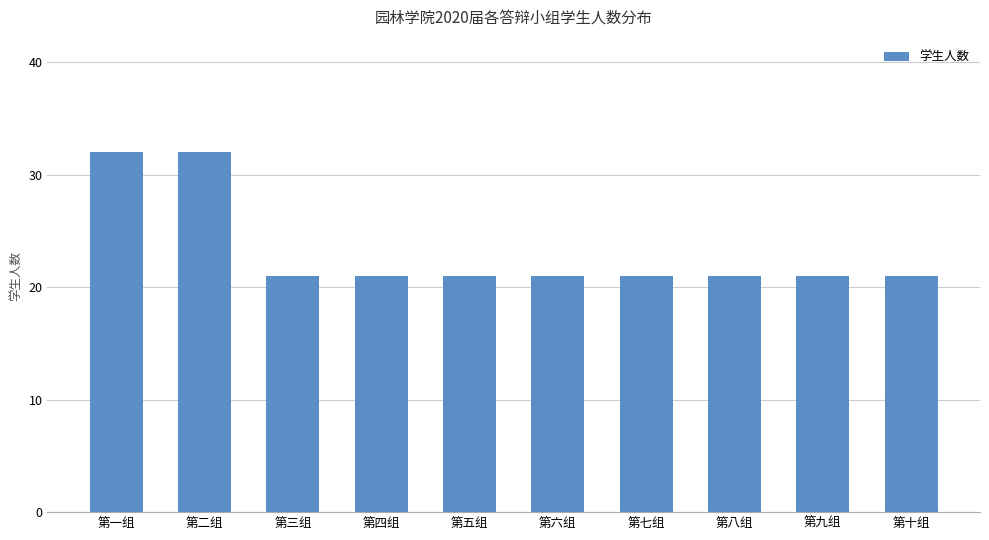

What is the ratio of the value at 第三组 to the value at 第九组?

1.0